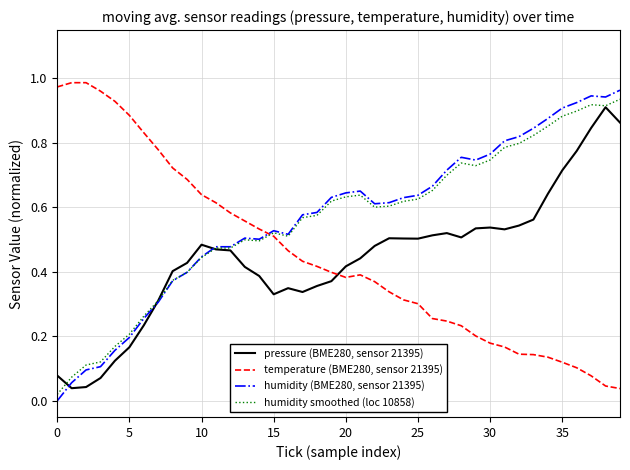

What are all the series names shown in the legend?

pressure (BME280, sensor 21395), temperature (BME280, sensor 21395), humidity (BME280, sensor 21395), humidity smoothed (loc 10858)